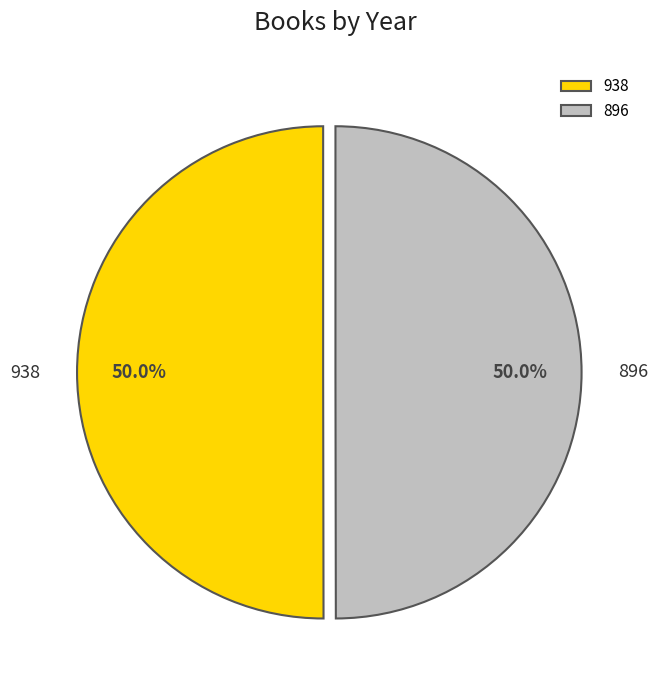

To the nearest percent, what portion does 938 represent?

50%